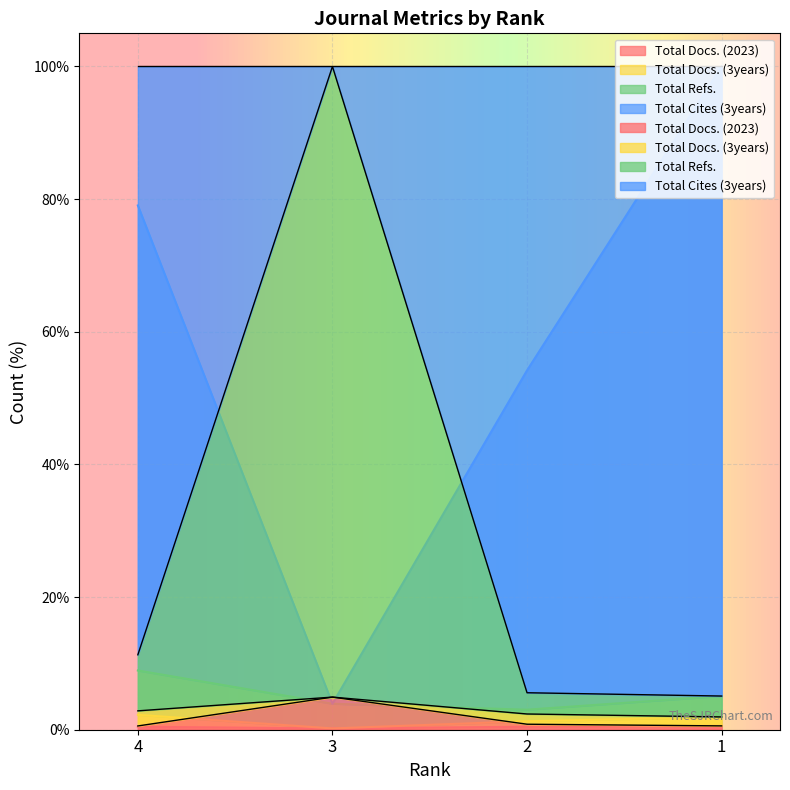

List the labels in order of Total Docs. (2023) value, largest first.

1, 4, 2, 3